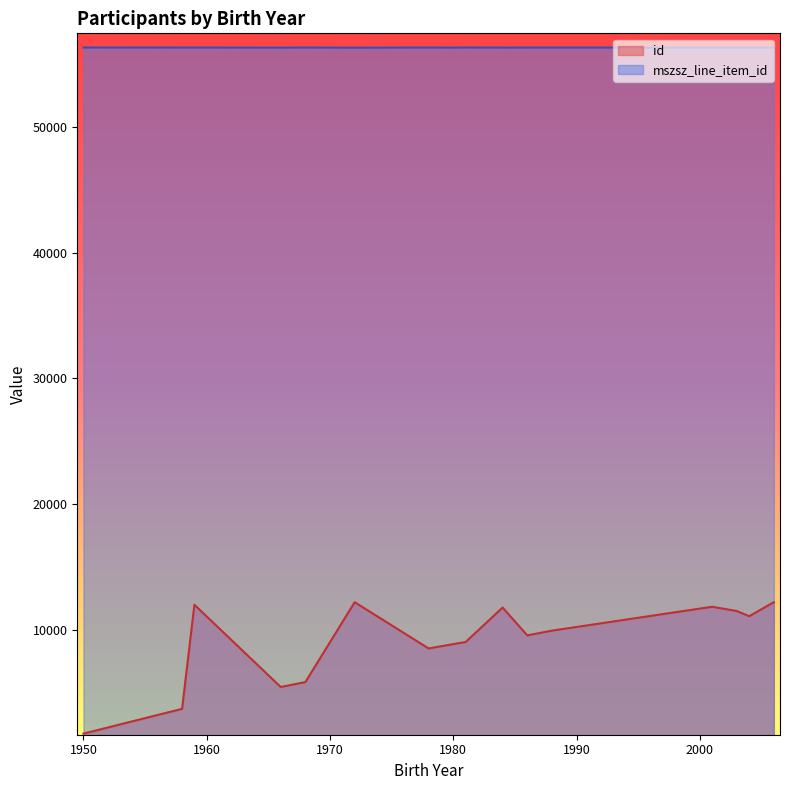

What is the minimum value for id?

1745.0